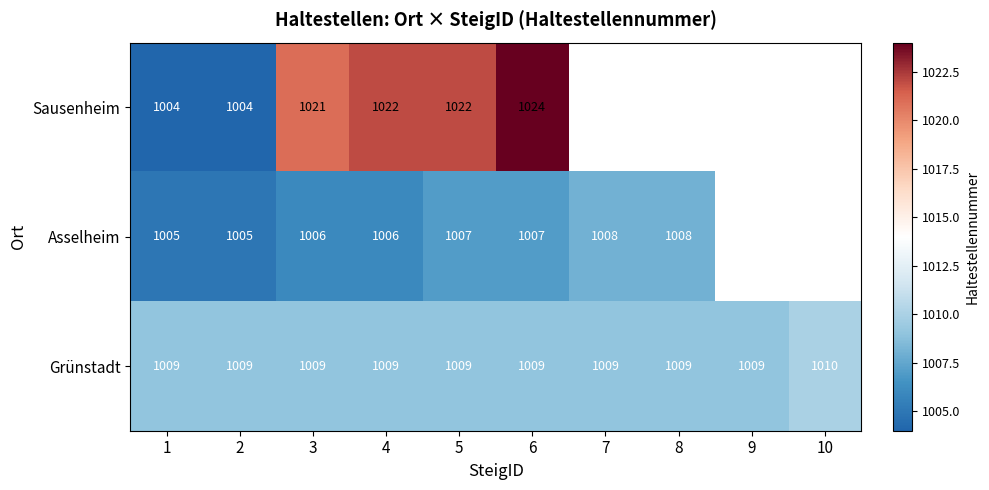

True or false: Grünstadt has a value of 498 at 5.

False